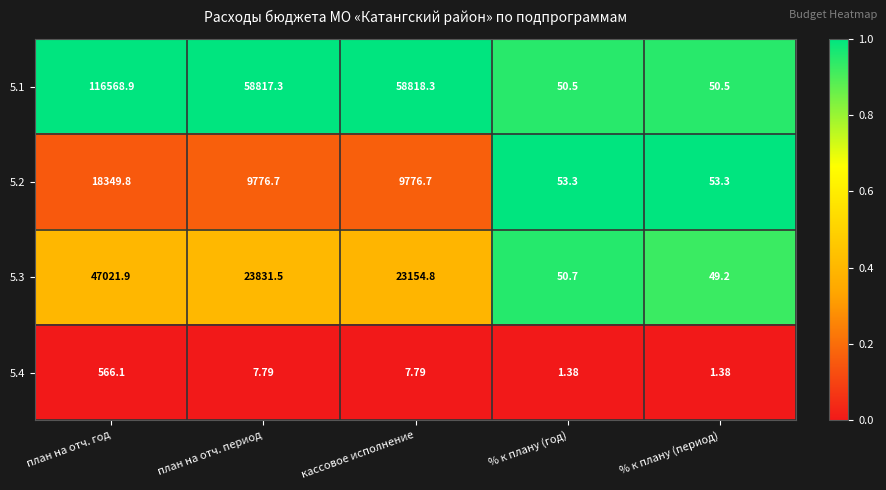

Where does the 5.3 series first go above 23154?

план на отч. год